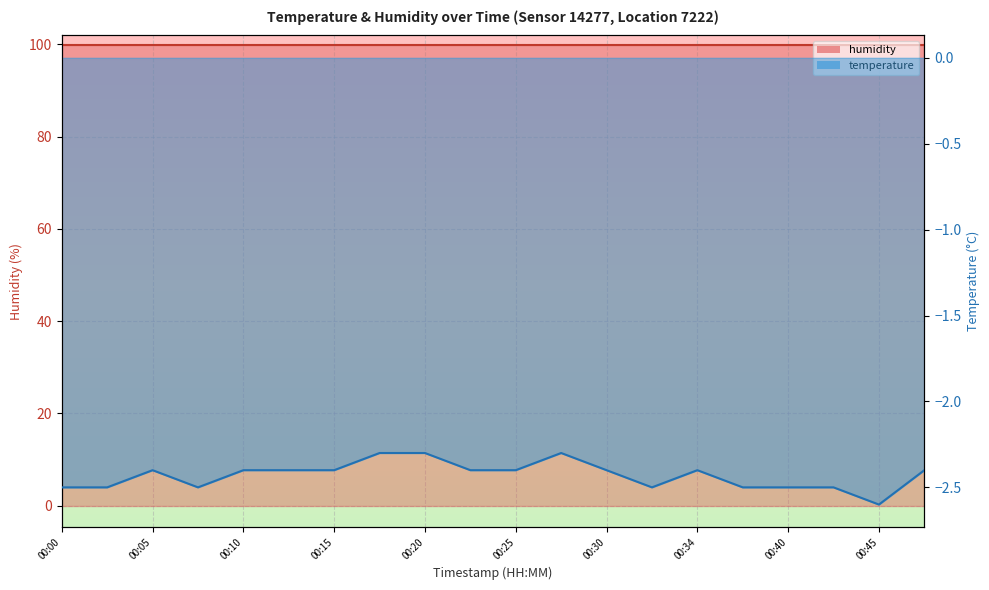

What is the sum of the values at 00:20 and 00:32?

-4.8